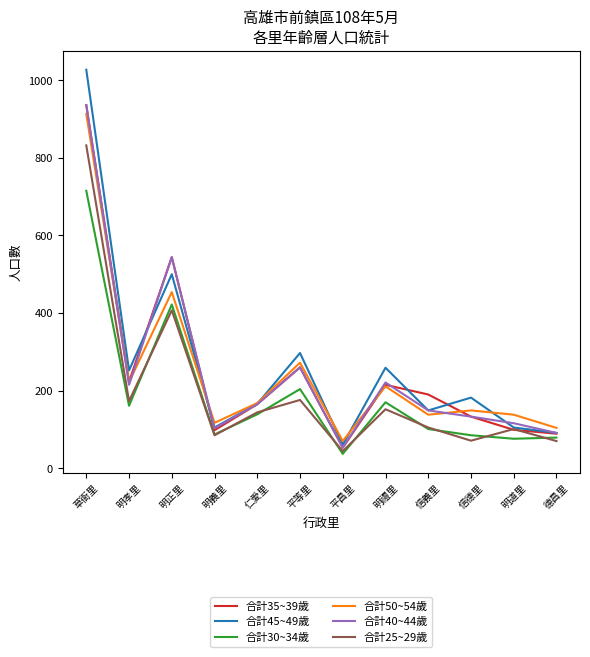

What is the smallest value displayed?

37